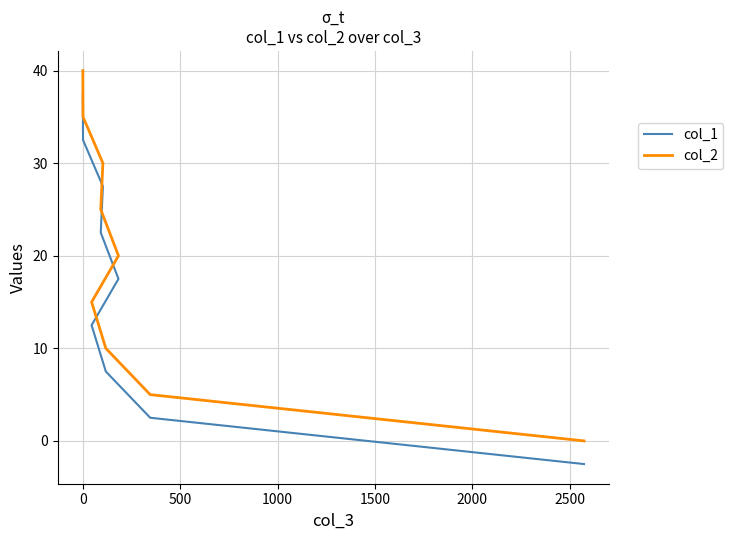

What is the highest value of the col_2 series?

40.0